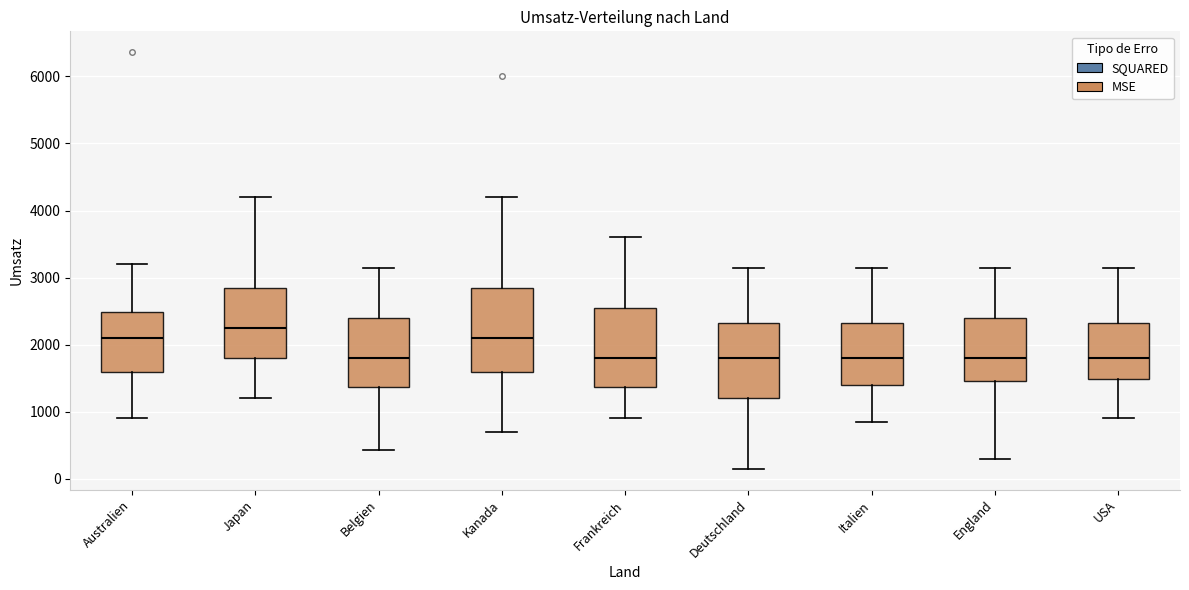

Reading left to right, read every box against the y-axis: the position of its median line, the range the box covers, and the ends of its whiskers. The values are not printed on the chart, so give them approximately, as read against the axis.

Australien: median 2100, box 1600 to 2500, whiskers 900 to 3200
Japan: median 2300, box 1800 to 2900, whiskers 1200 to 4200
Belgien: median 1800, box 1400 to 2400, whiskers 400 to 3200
Kanada: median 2100, box 1600 to 2900, whiskers 700 to 4200
Frankreich: median 1800, box 1400 to 2600, whiskers 900 to 3600
Deutschland: median 1800, box 1200 to 2300, whiskers 200 to 3200
Italien: median 1800, box 1400 to 2300, whiskers 800 to 3200
England: median 1800, box 1500 to 2400, whiskers 300 to 3200
USA: median 1800, box 1500 to 2300, whiskers 900 to 3200